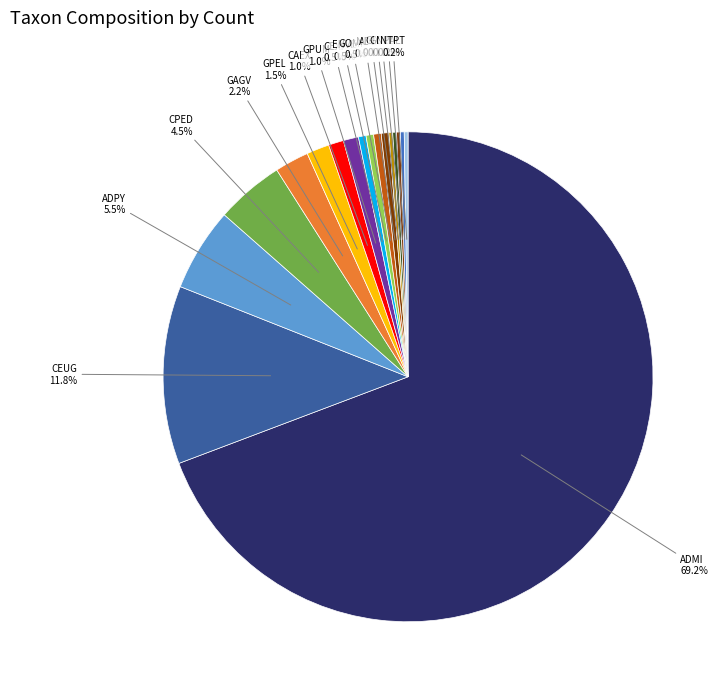

True or false: GOMP accounts for 15% of the total.

False